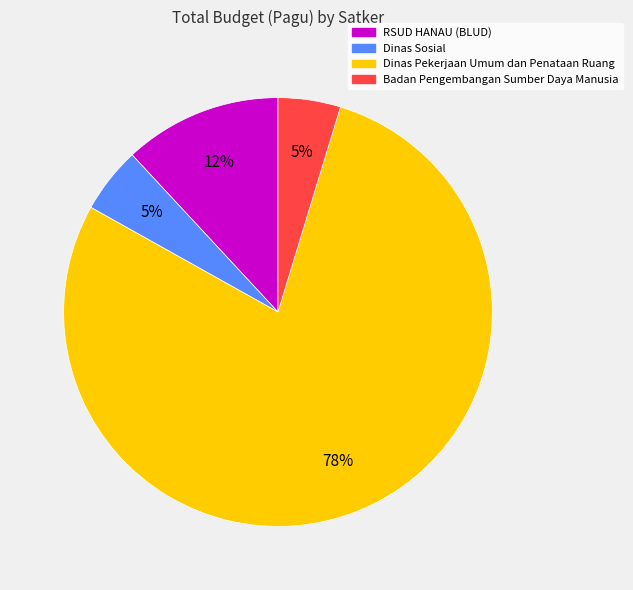

To the nearest percent, what is the average slice percentage?

25%